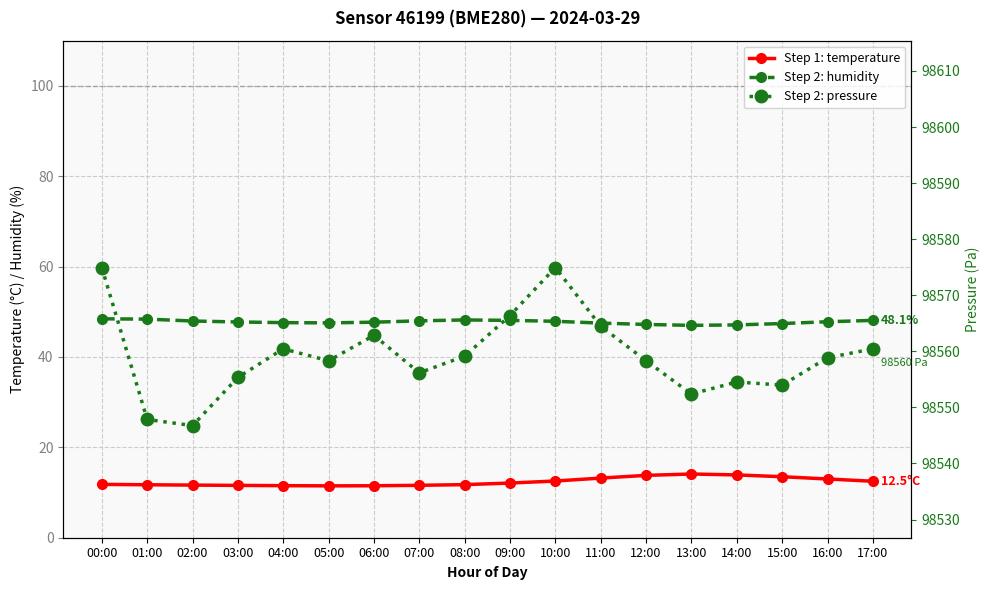

Is it true that humidity equals 80.5 at 16:00?

False